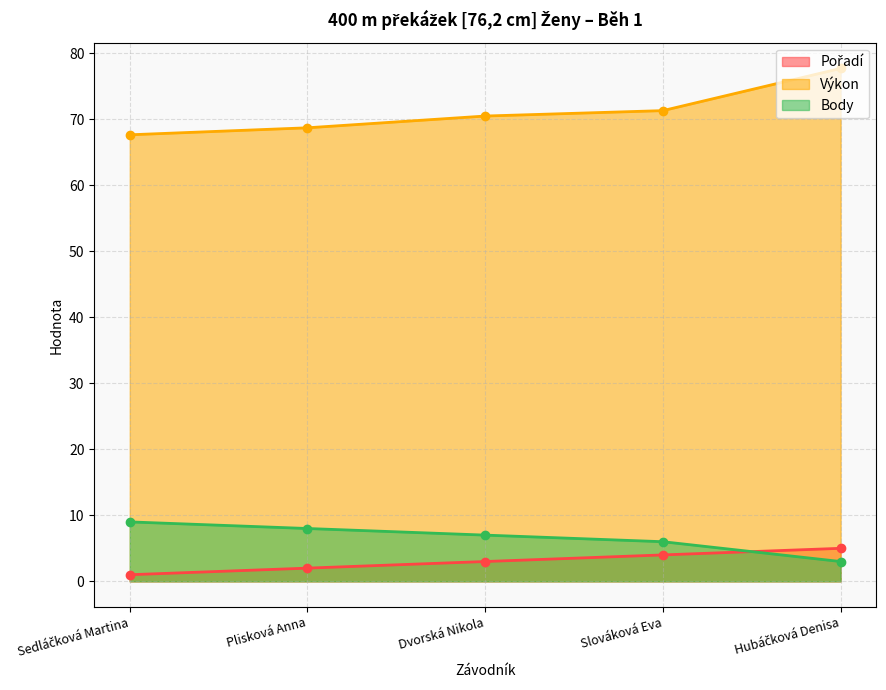

Reading left to right, extract all data points from this chart.

Pořadí: 1.0	2.0	3.0	4.0	5.0
Výkon: 67.6	68.7	70.5	71.3	77.7
Body: 9.0	8.0	7.0	6.0	3.0